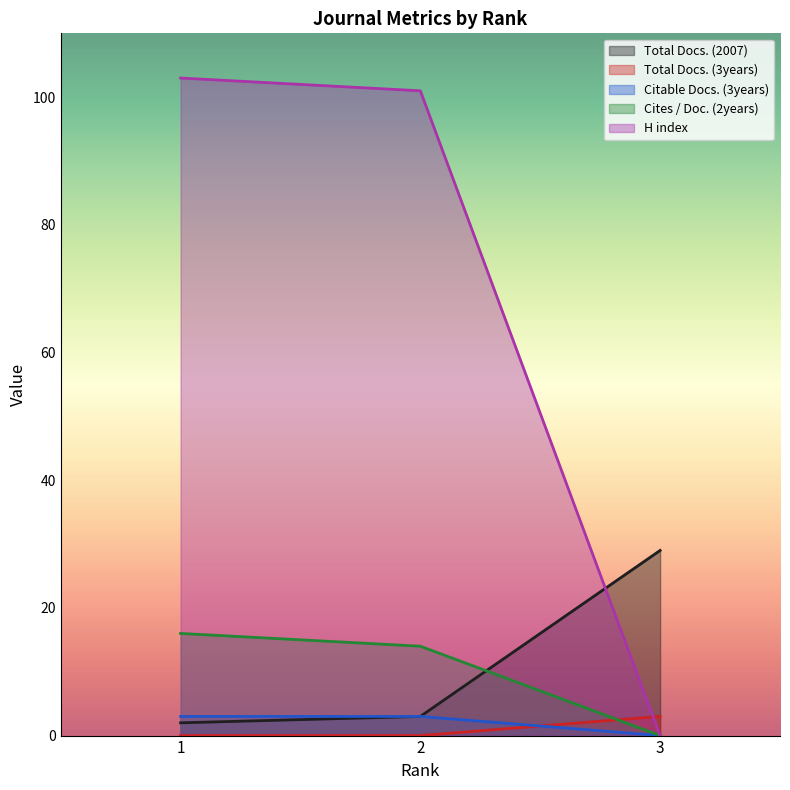

At which label does H index reach its peak?

1